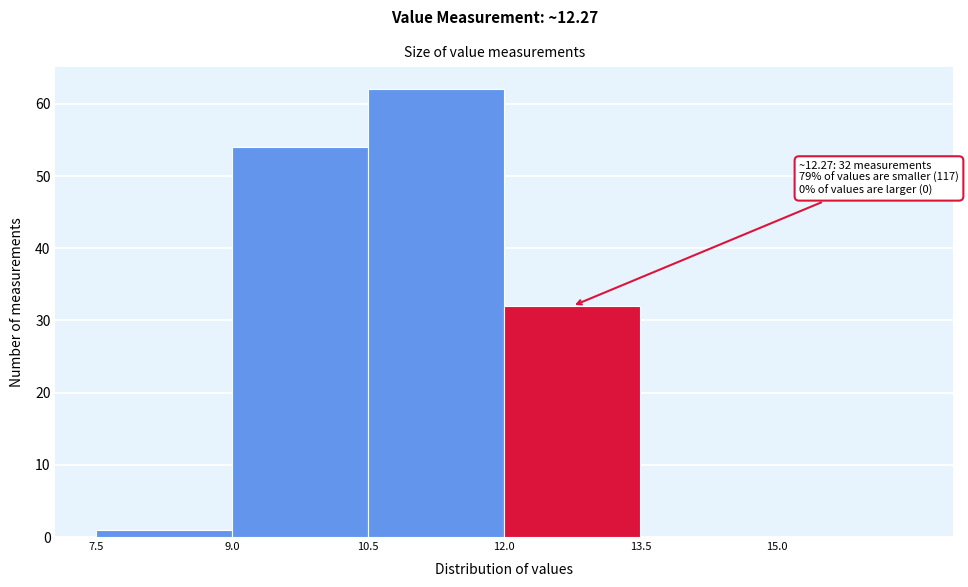

Which range on the x-axis has the tallest bar?

10.5 to 12.0